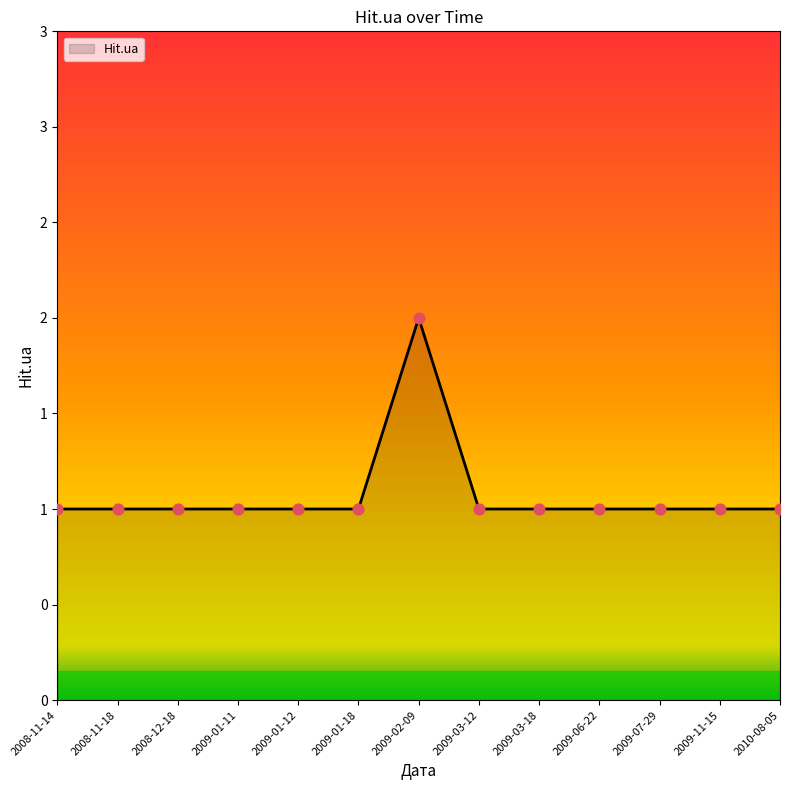

Which has a higher value, 2008-12-18 or 2008-11-18?

2008-12-18